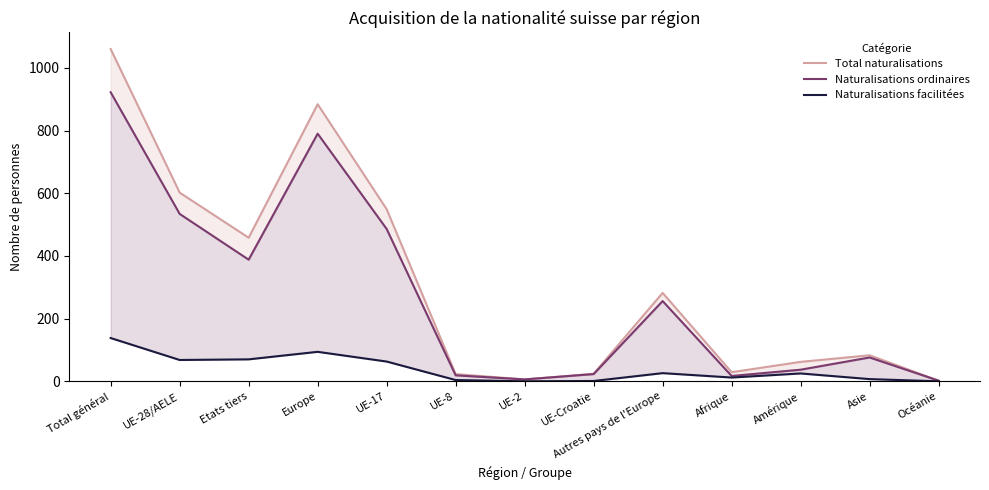

What position from the left is Océanie?

13